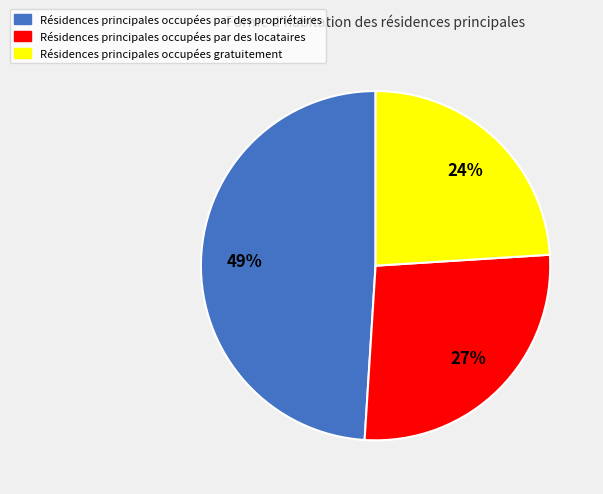

To the nearest percent, what is the difference between the largest and smallest slice percentages?

25%